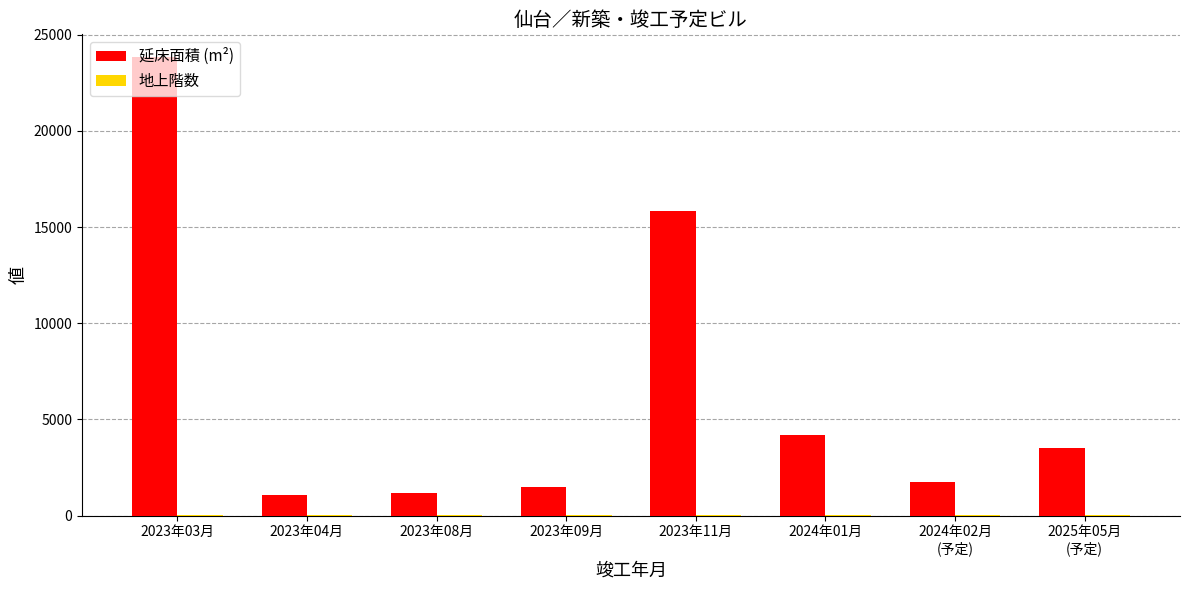

What is the greatest value displayed?

23833